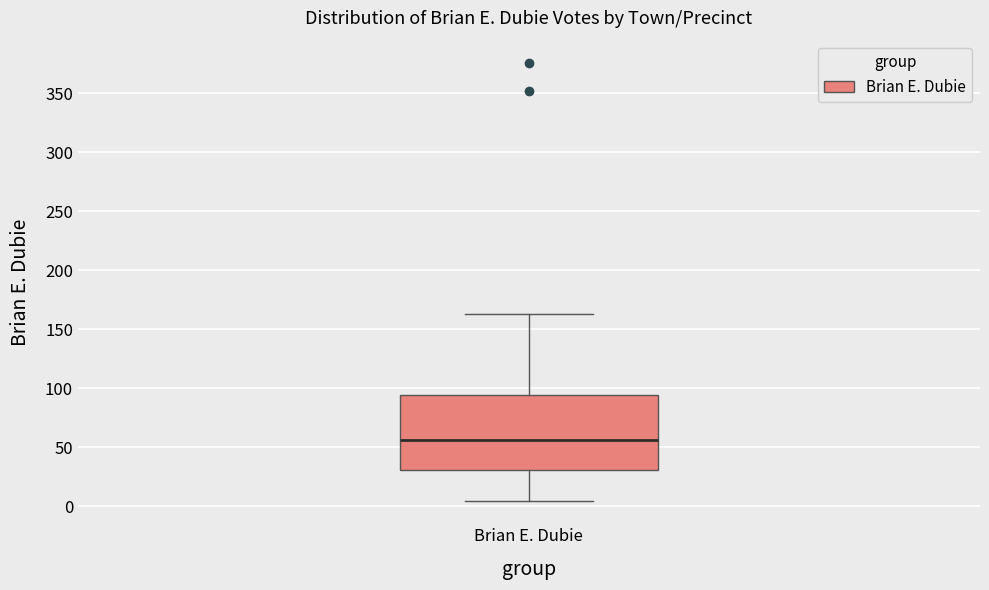

Transcribe this box plot: give where the median line is, the range the box spans, and where the two whiskers end, as read against the y-axis. The values are not printed on the chart, so give them approximately, as read against the axis.

median 55, box 30 to 95, whiskers 5 to 165